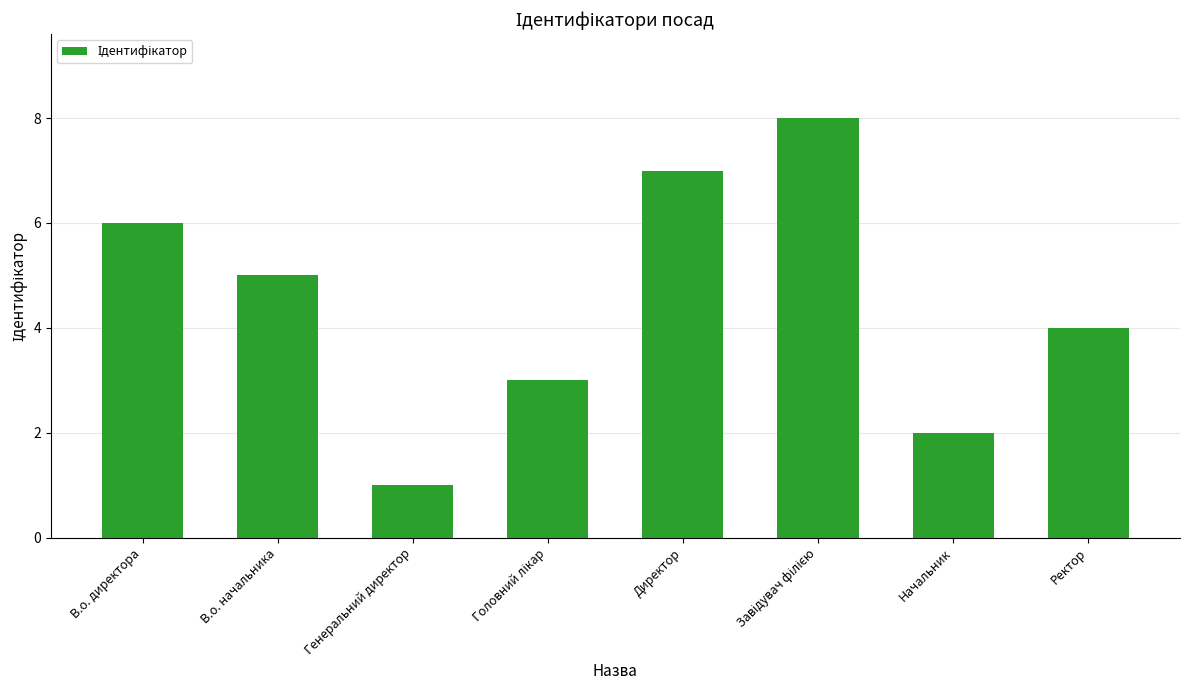

How many categories are shown in the chart?

8